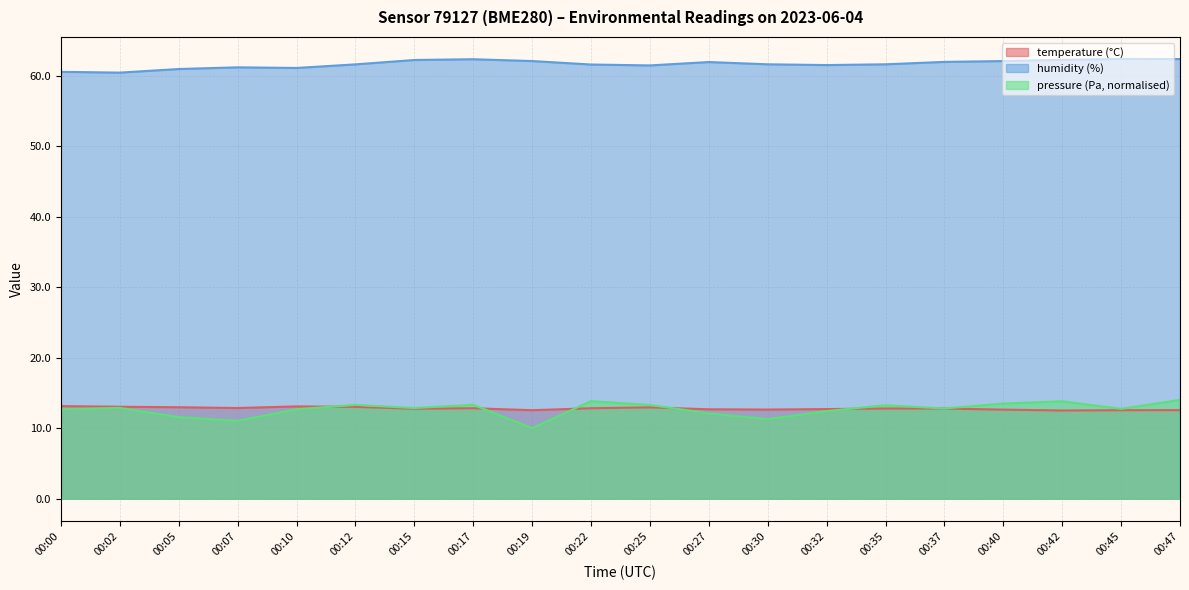

What is the smallest value displayed?

10.0